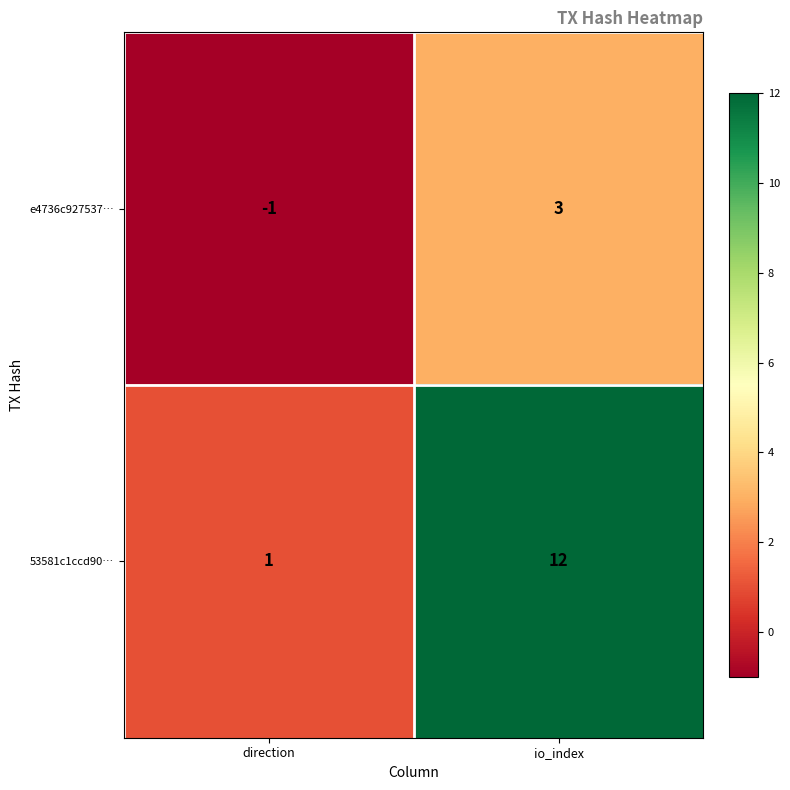

How many categories are shown in the chart?

2